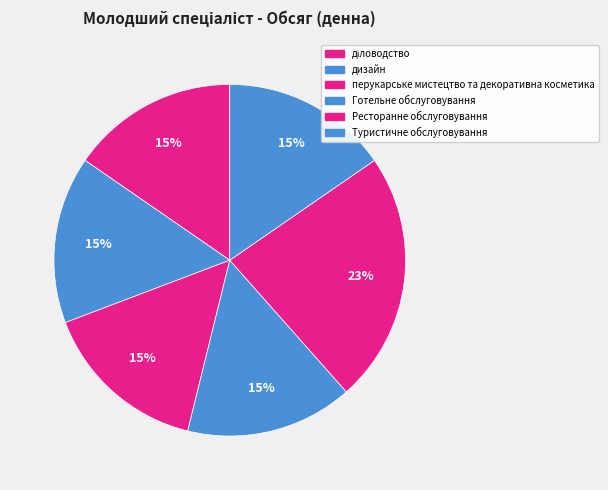

To the nearest percent, what is the difference between the largest and smallest slice percentages?

8%